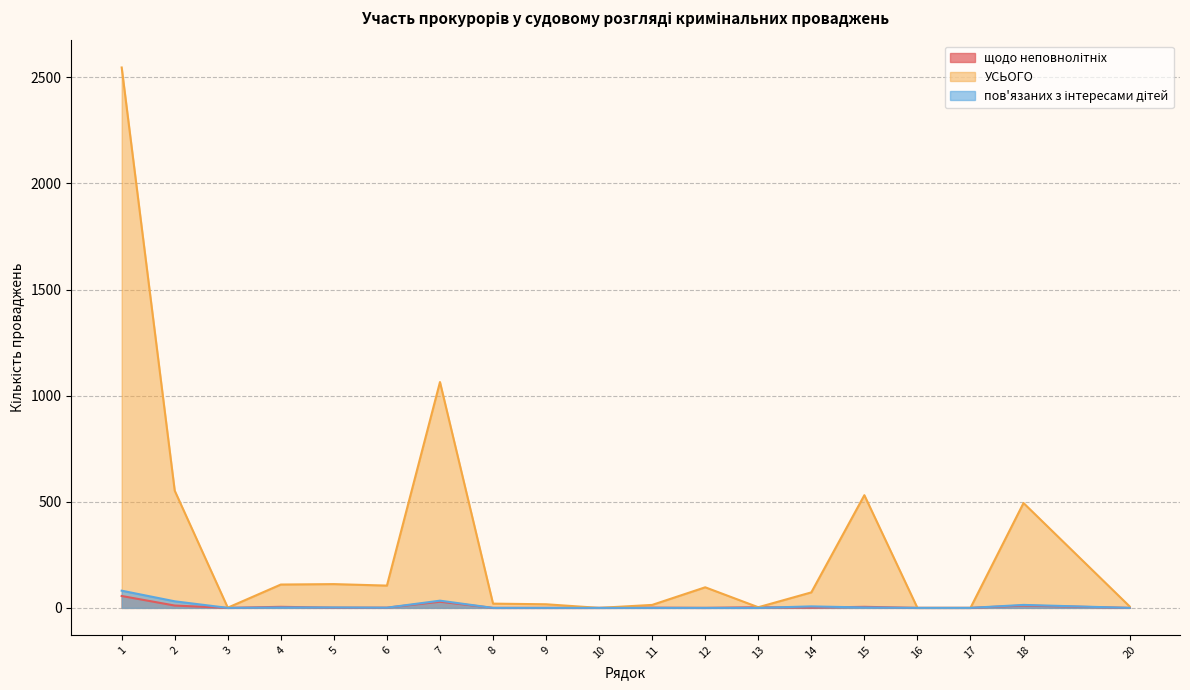

True or false: пов'язаних з інтересами дітей has a value of 81 at 1.

True